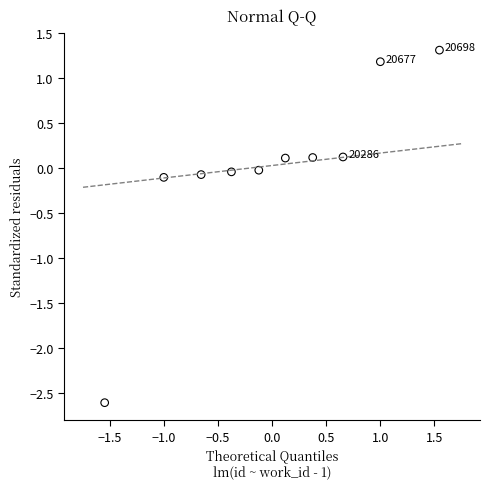

What is the range of Y values (max minus min)?

3.9